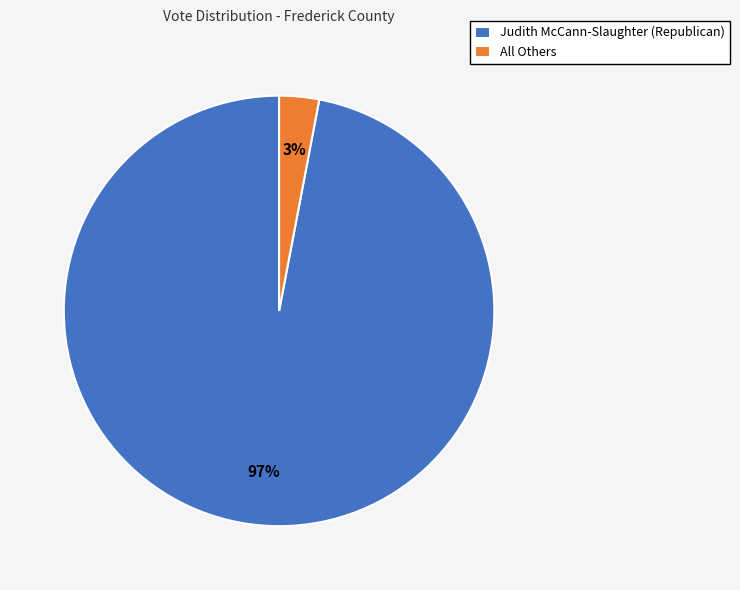

How many segments does this pie chart have?

2